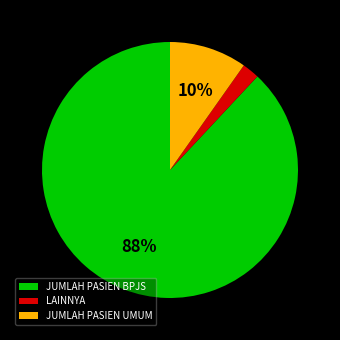

Is the sum of JUMLAH PASIEN BPJS and LAINNYA greater than half?

Yes